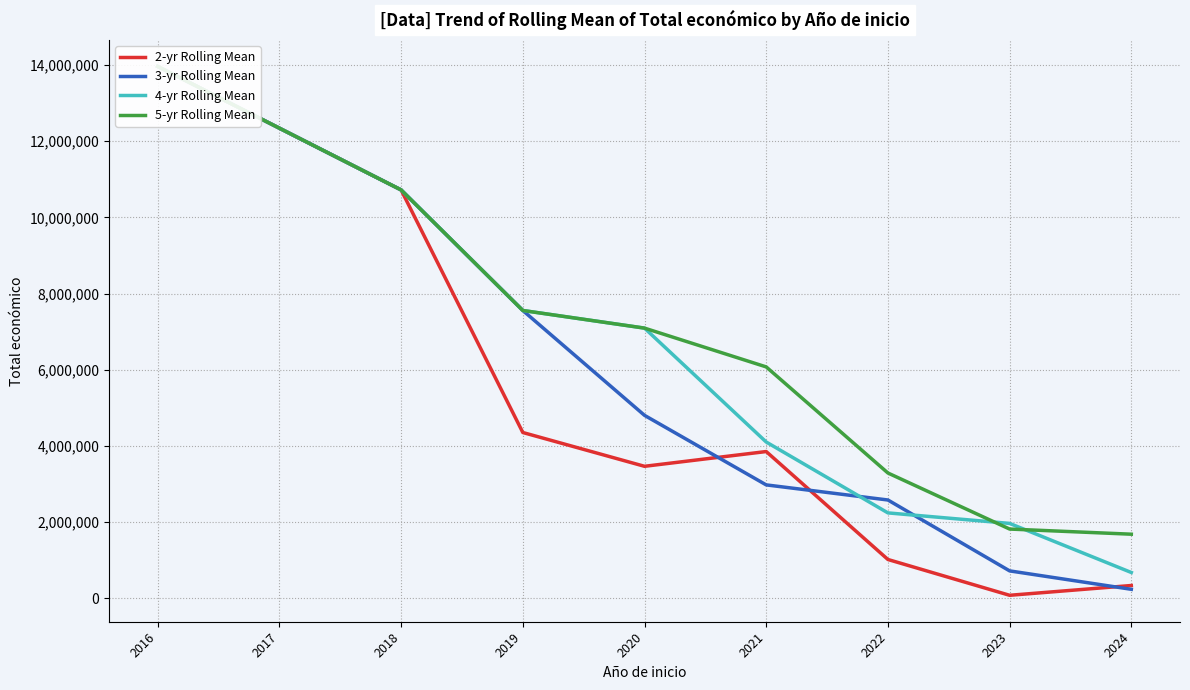

What is the minimum value shown in the chart?

77489.5